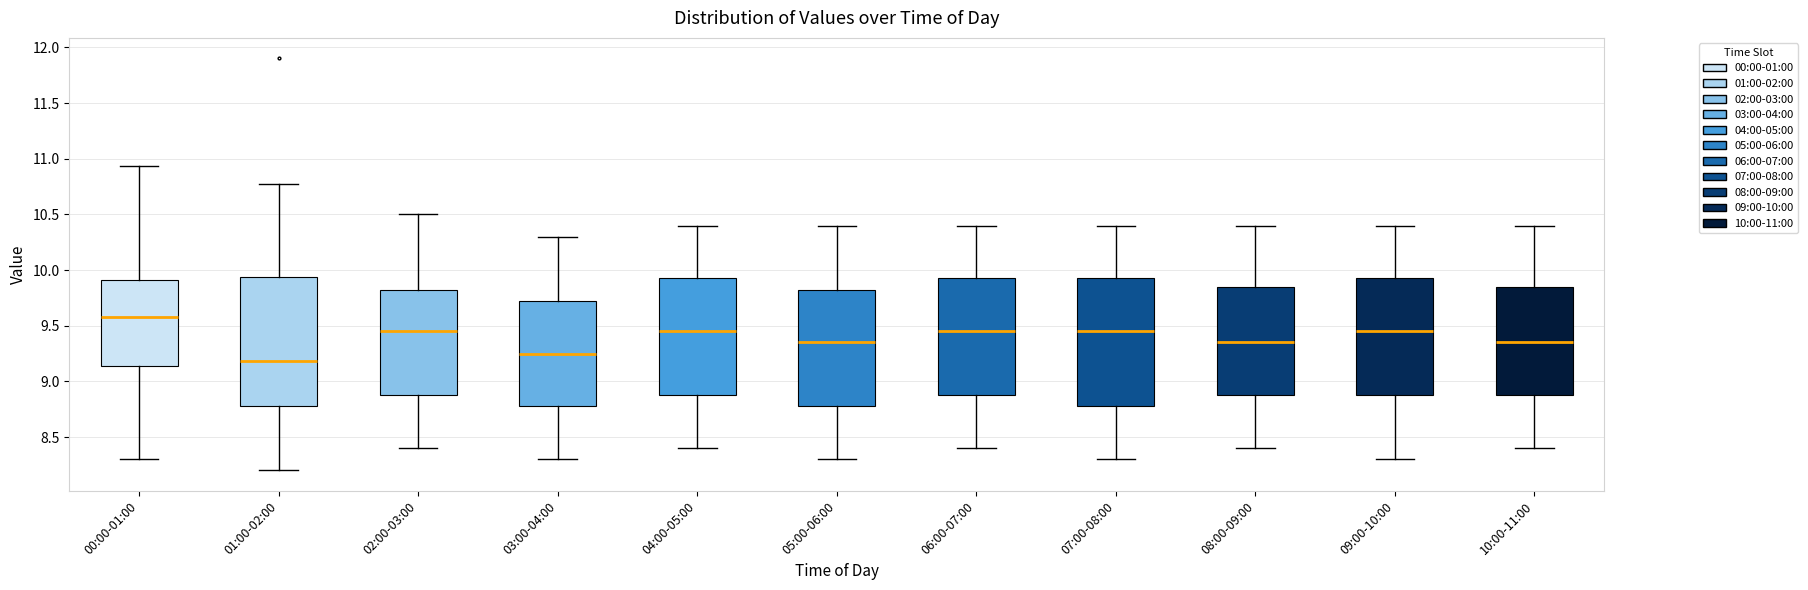

Where does the lower whisker of the box for 06:00-07:00 end on the y-axis? The values are not printed on the chart, so give them approximately, as read against the axis.

8.40